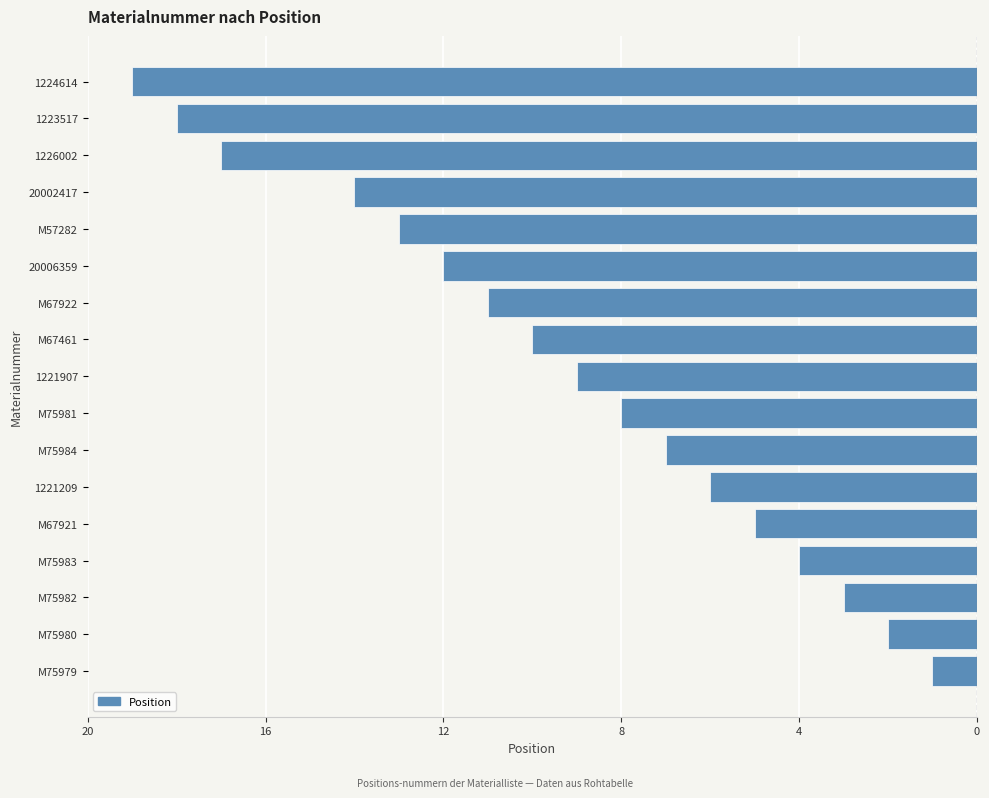

Does the chart contain any negative values?

Yes